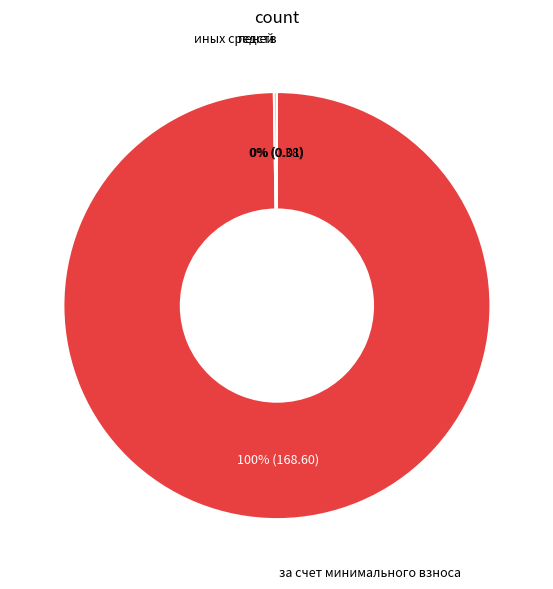

To the nearest percent, what is the average slice percentage?

33%